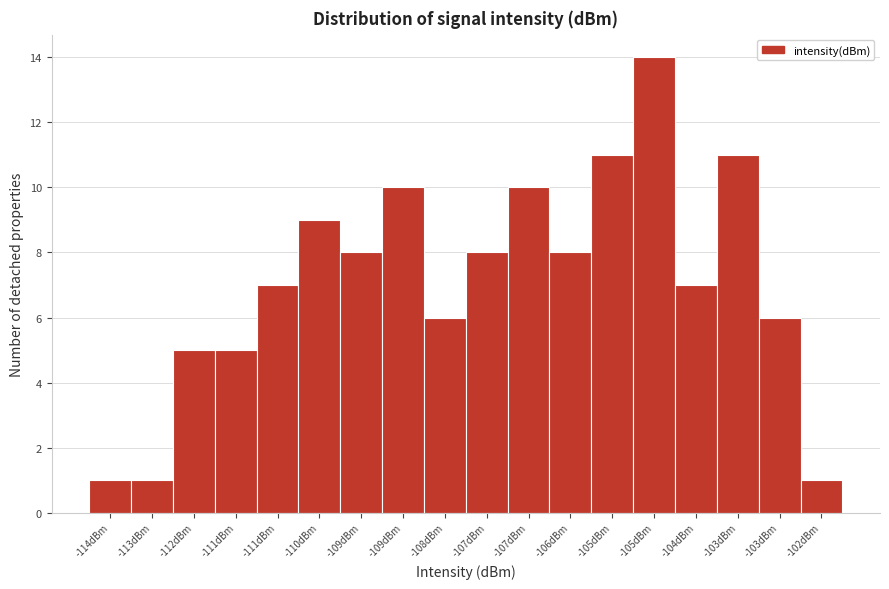

How many series are shown in this chart?

1